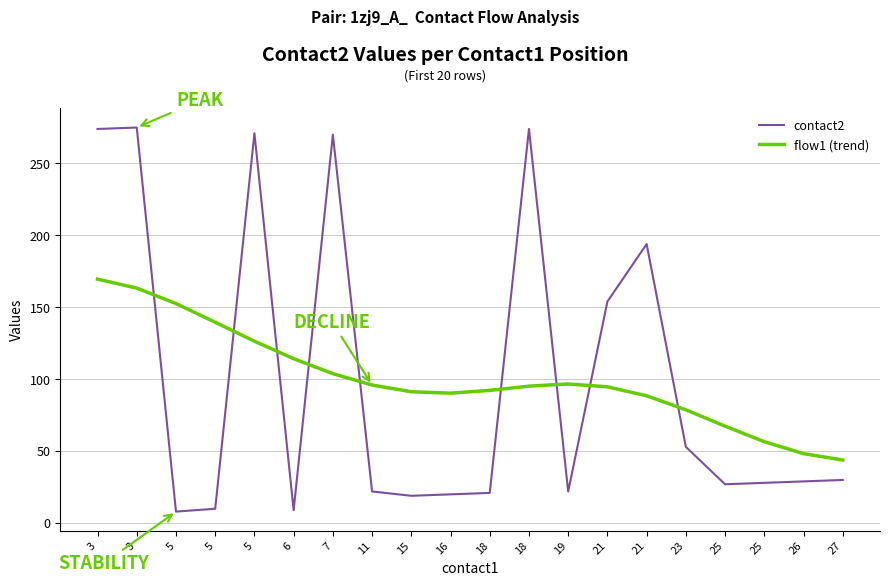

Does the chart have visible grid lines?

Yes